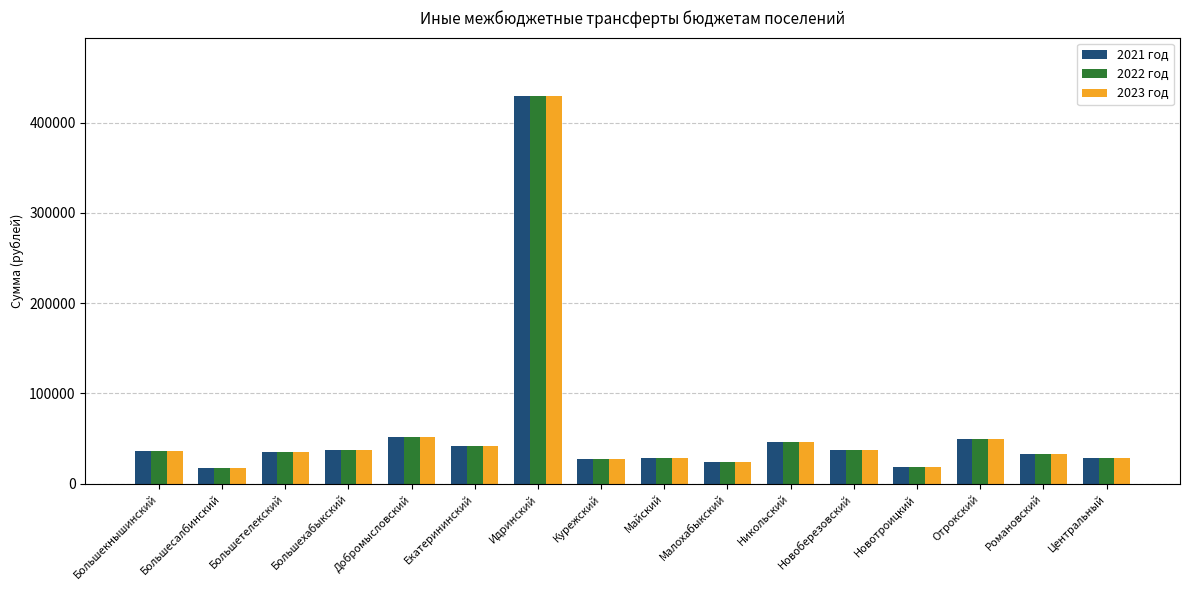

What are all the series names shown in the legend?

2021 год, 2022 год, 2023 год